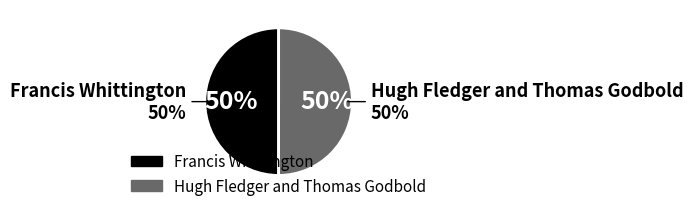

True or false: Francis Whittington accounts for 56% of the total.

False